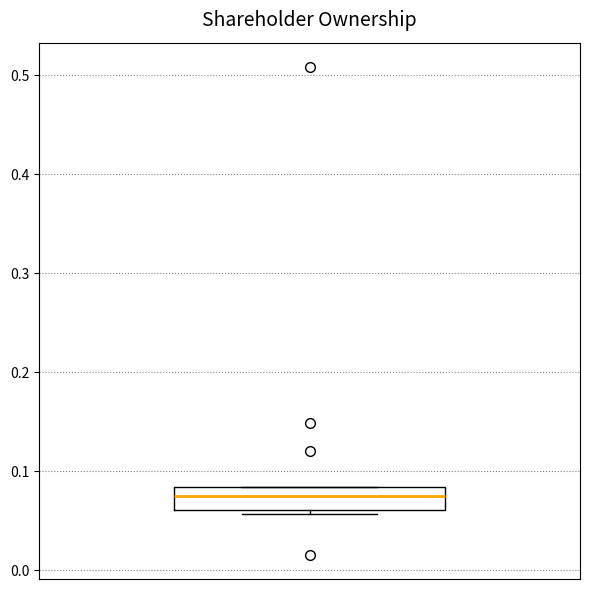

Transcribe this box plot: give where the median line is, the range the box spans, and where the two whiskers end, as read against the y-axis. The values are not printed on the chart, so give them approximately, as read against the axis.

median 0.07, box 0.06 to 0.08, whiskers 0.06 (just below the box's lower edge) to 0.08